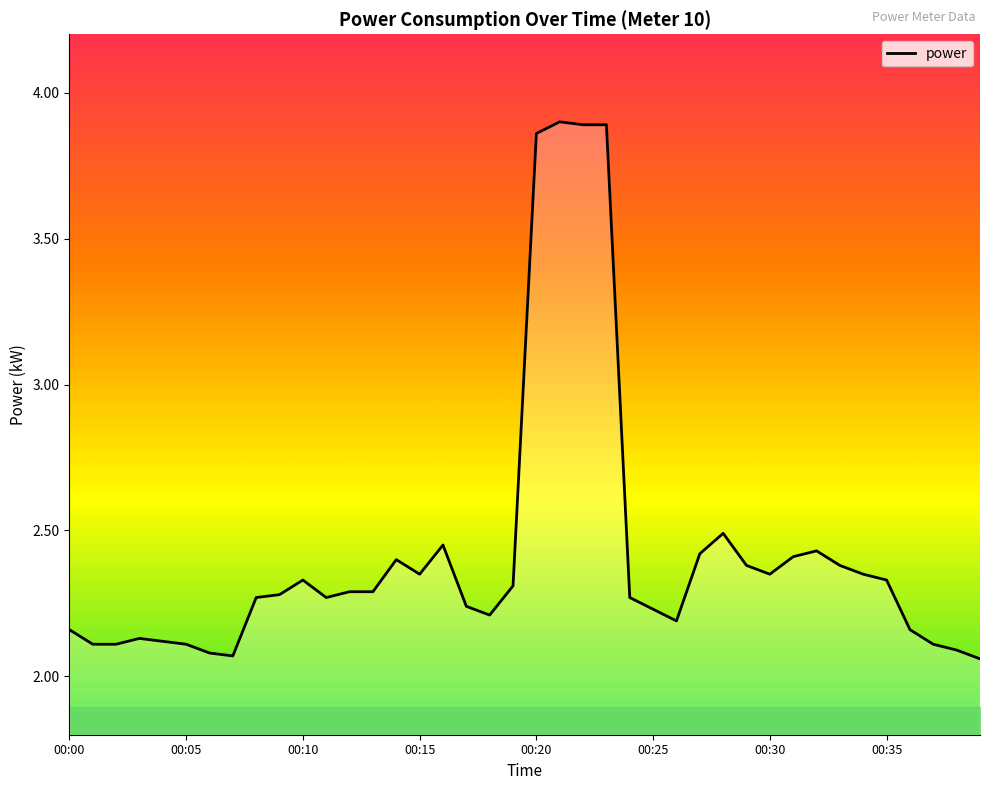

What is the value of the 22nd point from the left?

3.9